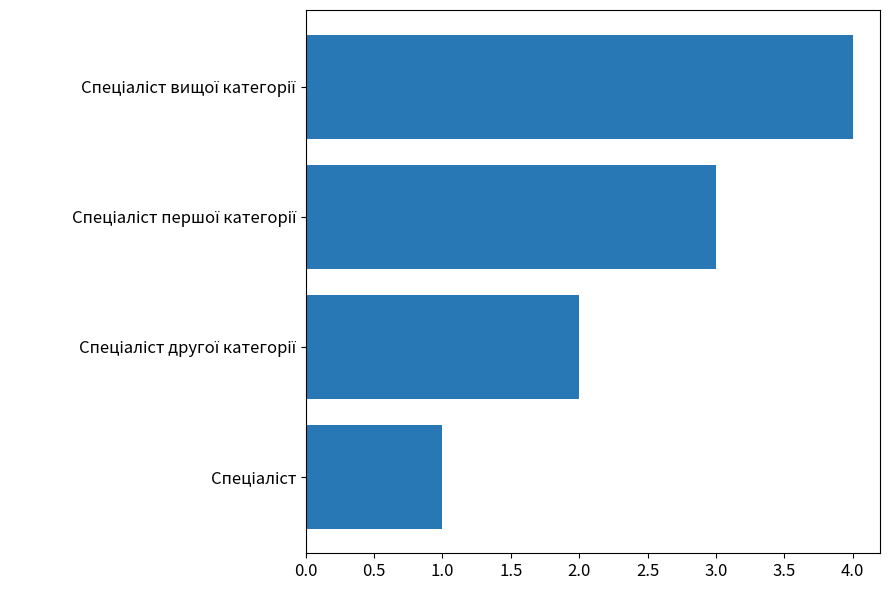

What is the difference between the maximum and minimum values?

3